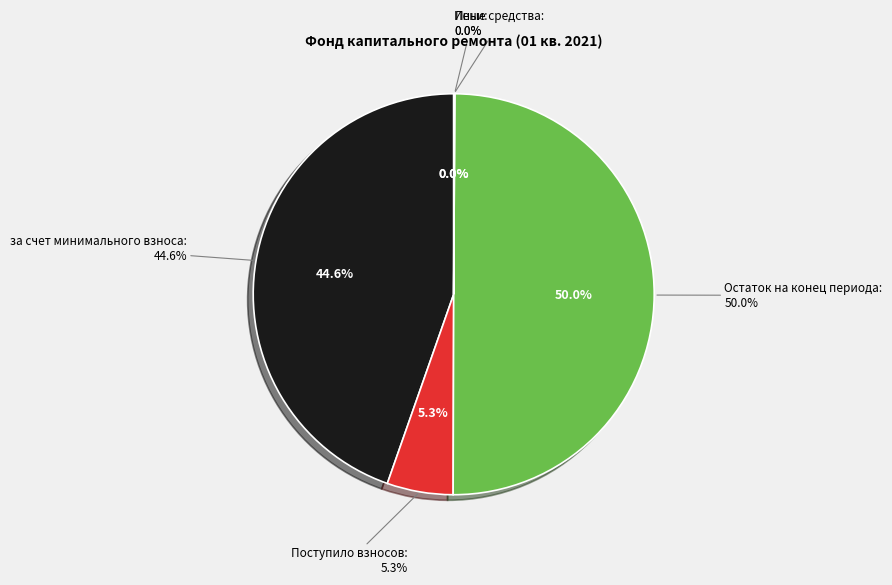

Which slice is the smallest?

Пени